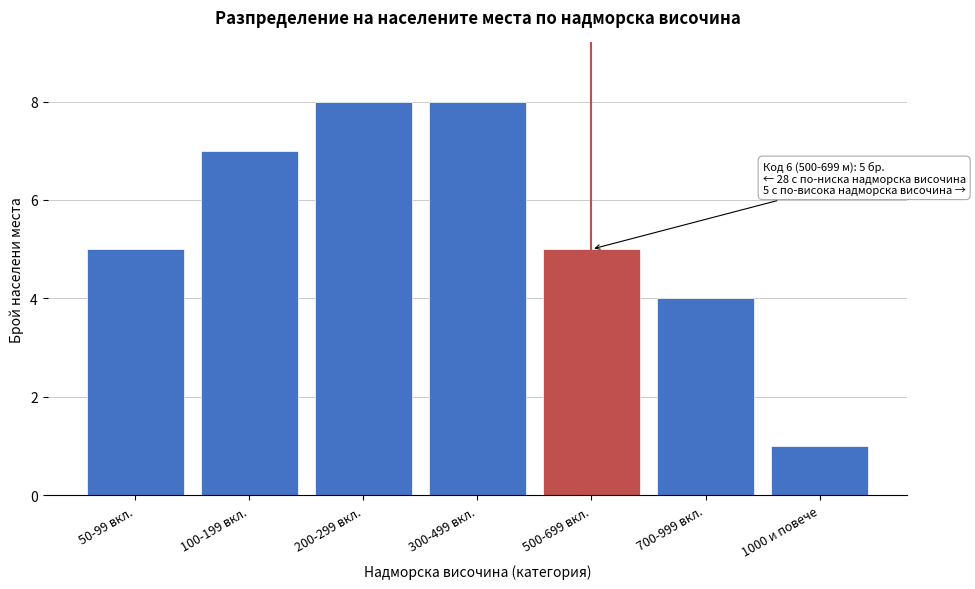

Reading left to right, what are all the values shown in this chart?

5	7	8	8	5	4	1